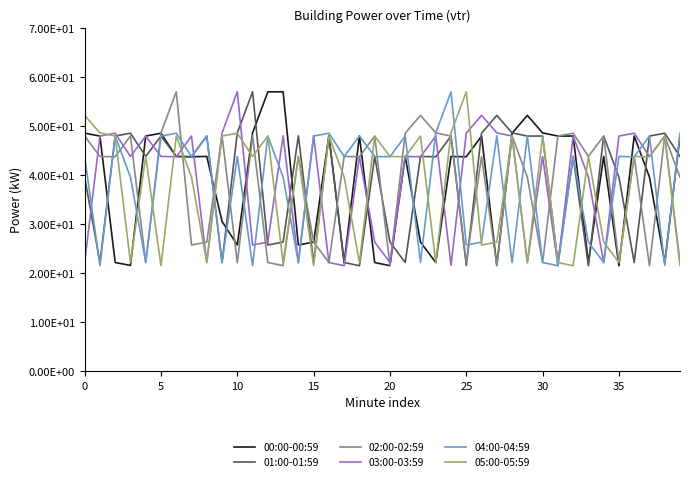

List the series in order of their peak value, lowest first.

00:00-00:59, 01:00-01:59, 02:00-02:59, 03:00-03:59, 04:00-04:59, 05:00-05:59